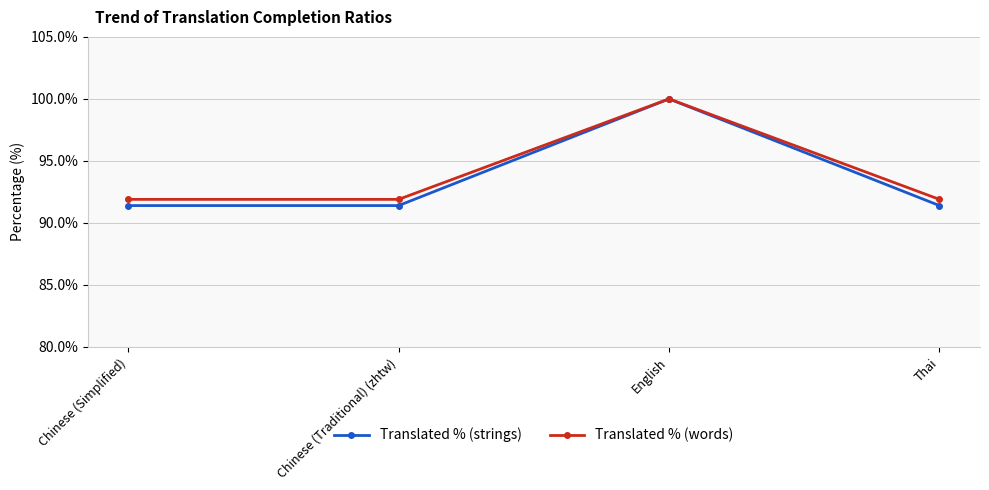

At which category is the sum across all series the highest?

English